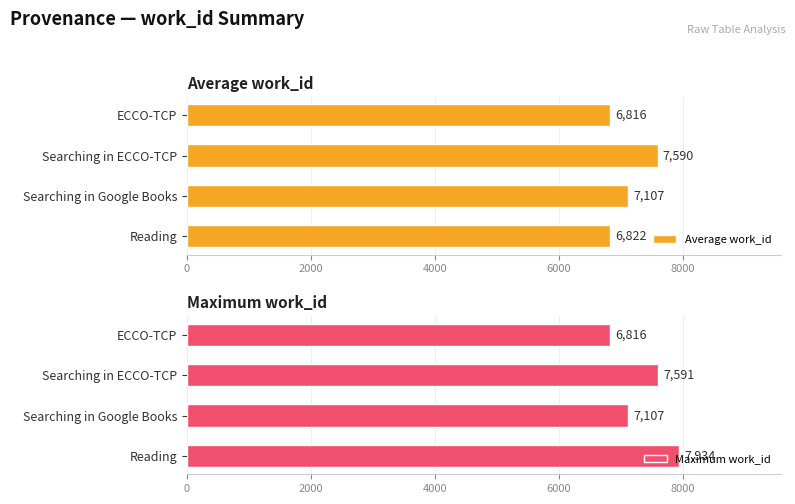

Is it true that Average work_id equals 6821.8 at Reading?

True